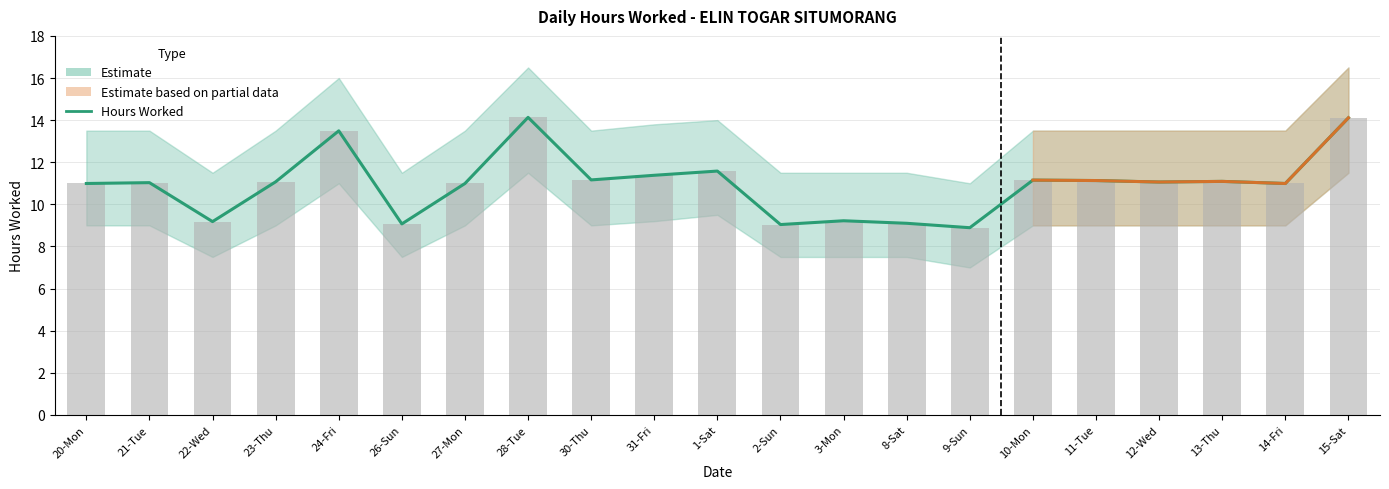

List the labels in order of value, largest first.

28-Tue, 15-Sat, 24-Fri, 1-Sat, 31-Fri, 30-Thu, 10-Mon, 11-Tue, 13-Thu, 23-Thu, 12-Wed, 21-Tue, 20-Mon, 27-Mon, 14-Fri, 3-Mon, 22-Wed, 8-Sat, 26-Sun, 2-Sun, 9-Sun